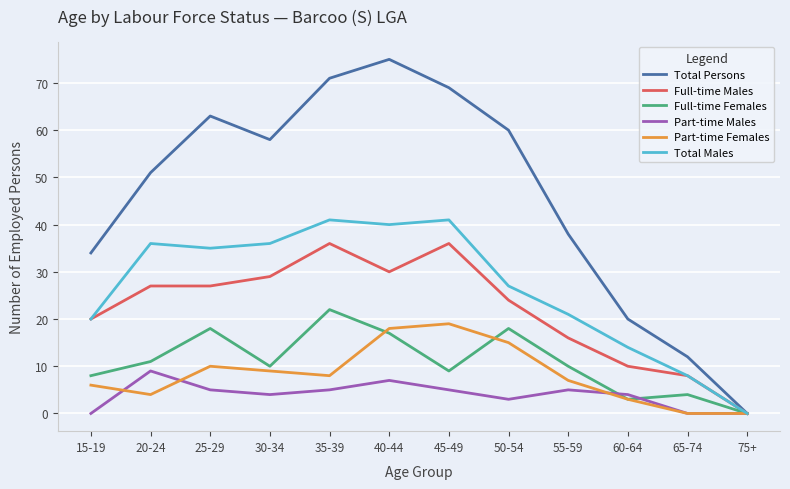

Is it true that Part-time Males equals -3 at 15-19?

False